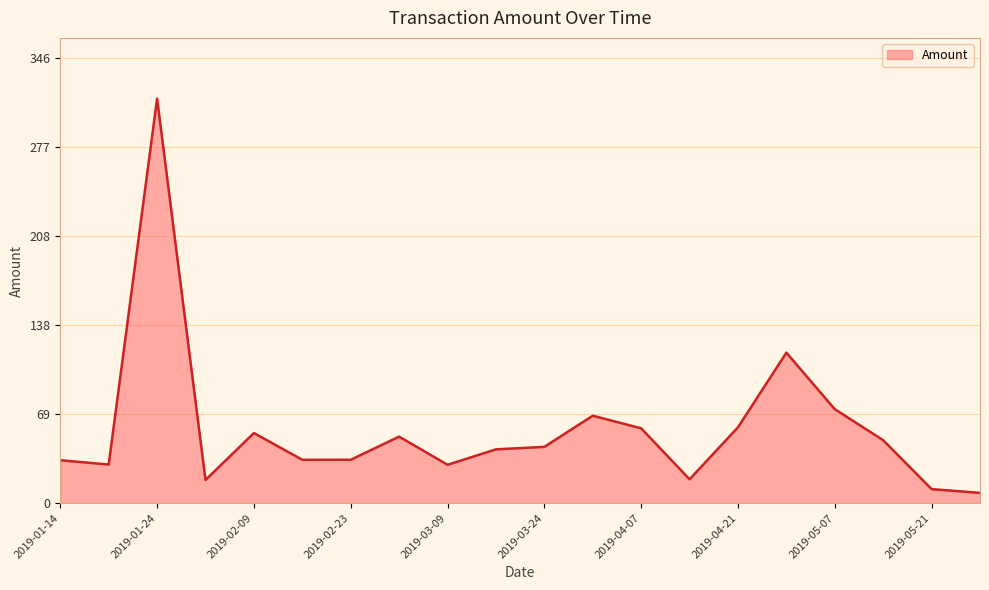

What is the maximum value shown in the chart?

314.4